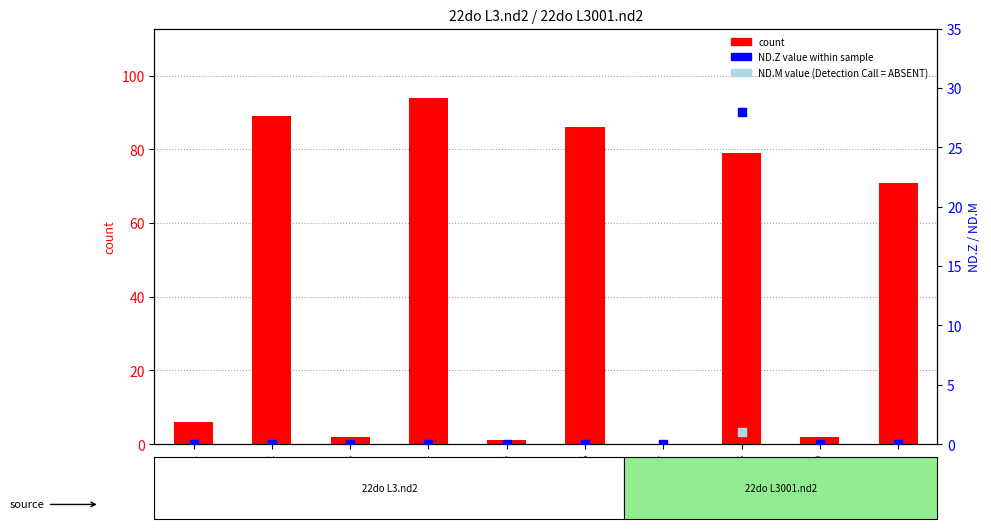

Which series has the largest total across all categories?

count